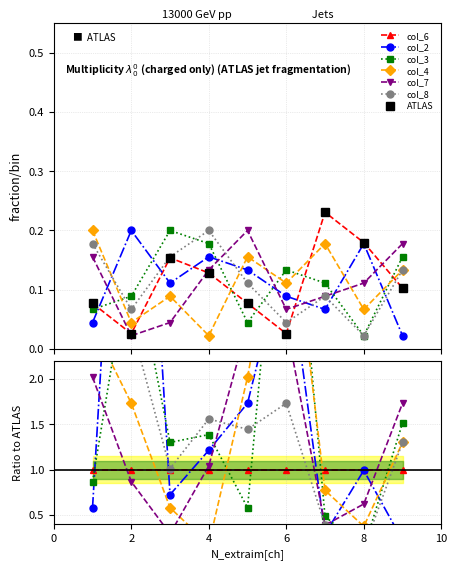

True or false: col_7 has a value of 0.1 at 4.

True